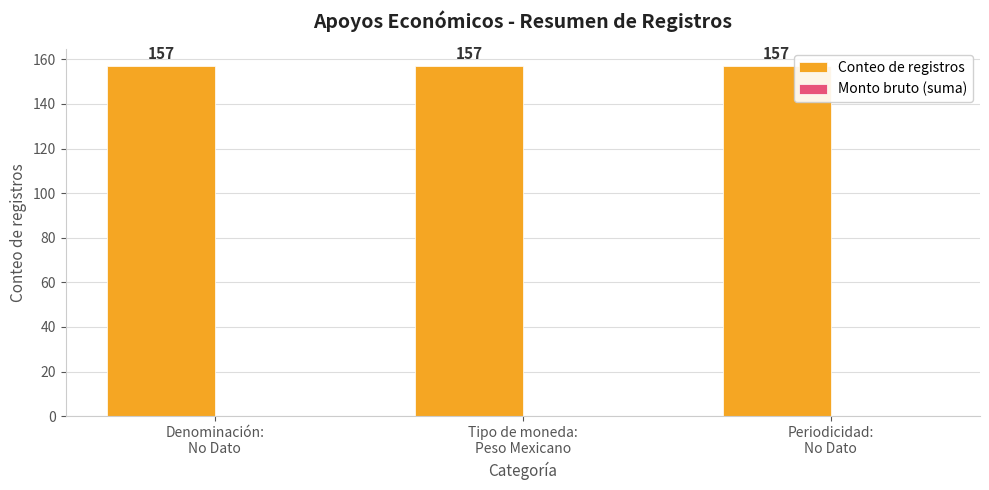

What position from the right is Denominación:
No Dato?

3